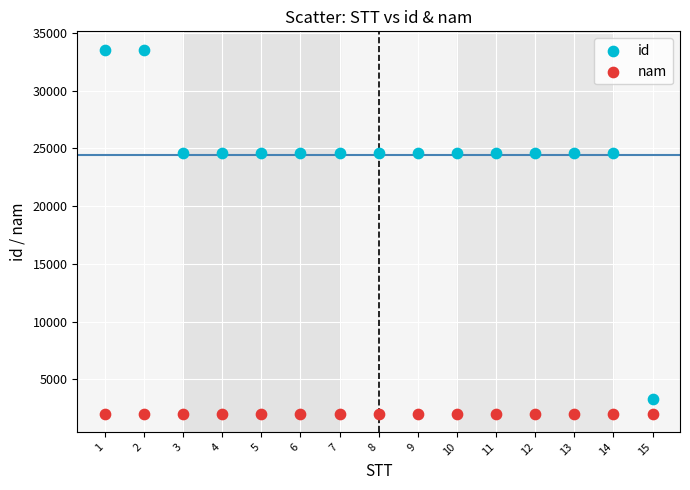

What are all the series names shown in the legend?

id, nam